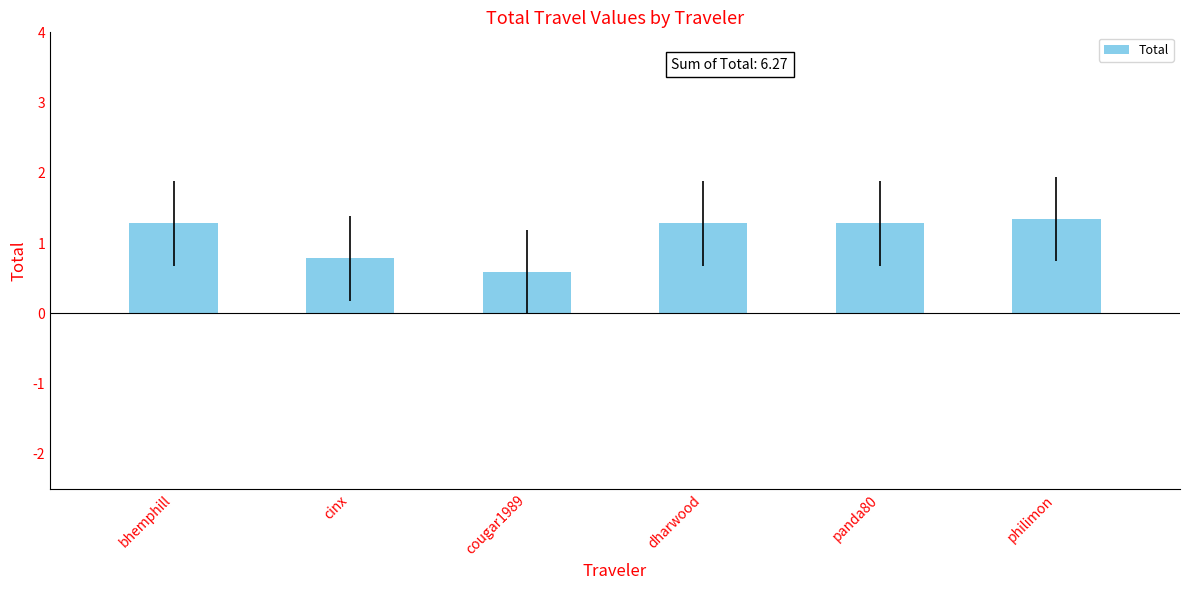

At which label is the value closest to 0?

cougar1989